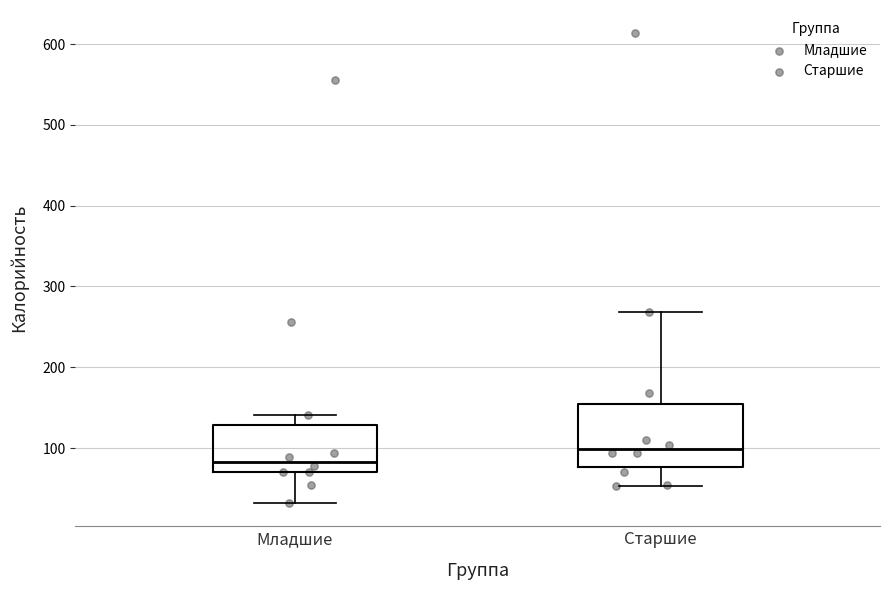

Reading left to right, read every box against the y-axis: the position of its median line, the range the box covers, and the ends of its whiskers. The values are not printed on the chart, so give them approximately, as read against the axis.

Младшие: median 80, box 70 to 130, whiskers 30 to 140
Старшие: median 100, box 80 to 150, whiskers 50 to 270